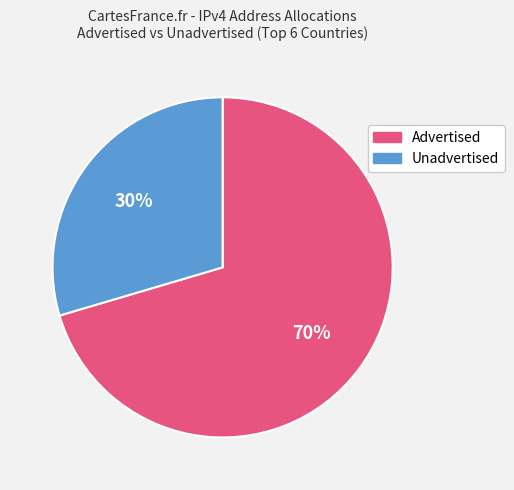

To the nearest percent, what is the average slice percentage?

50%